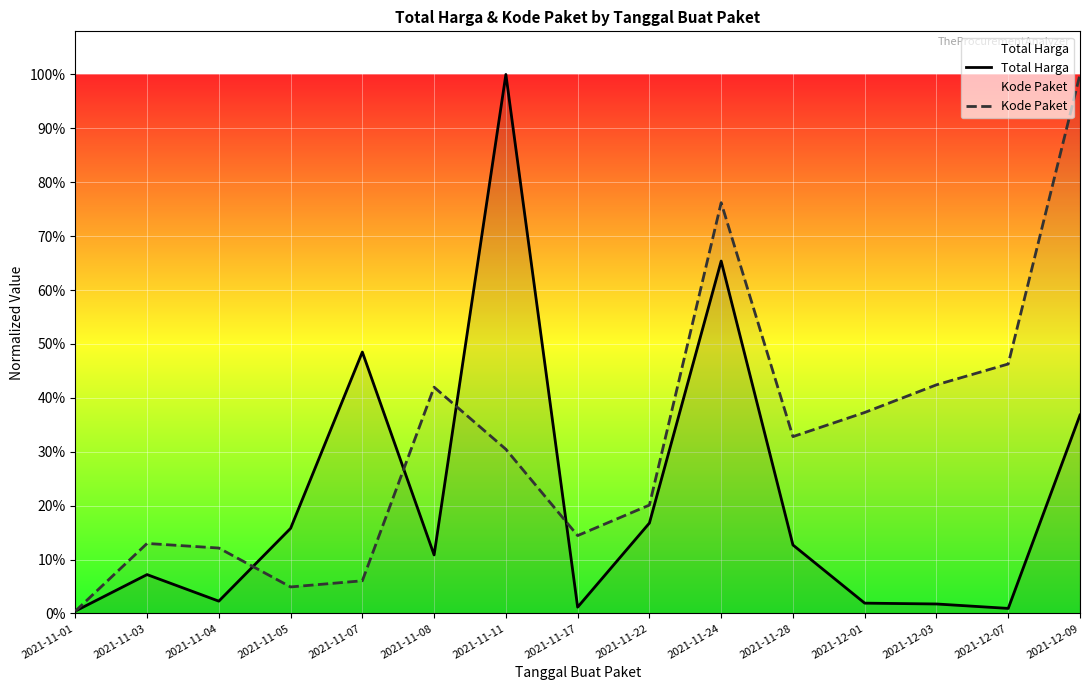

In Total Harga, how many points are lower than both neighbors (excluding endpoints)?

4